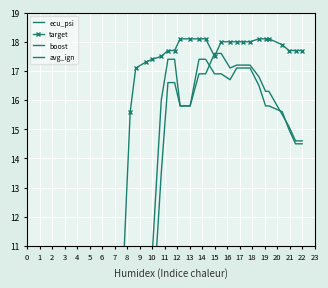

How many data points in ecu_psi are less than 15?

18